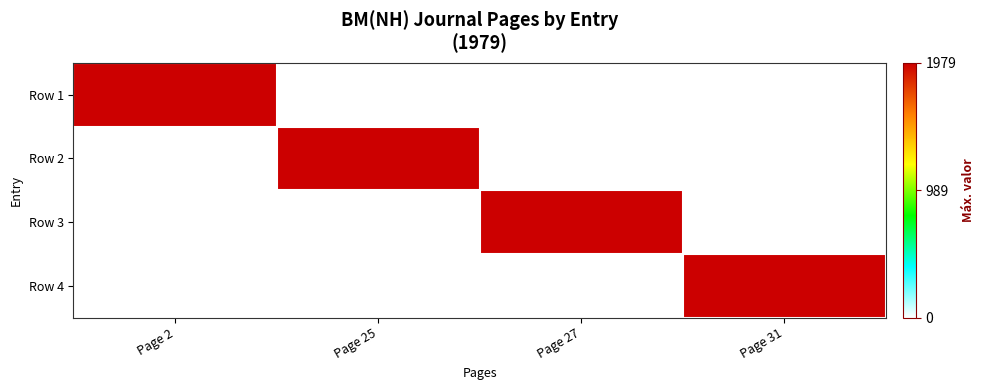

Which series has the widest spread of values?

Row 1